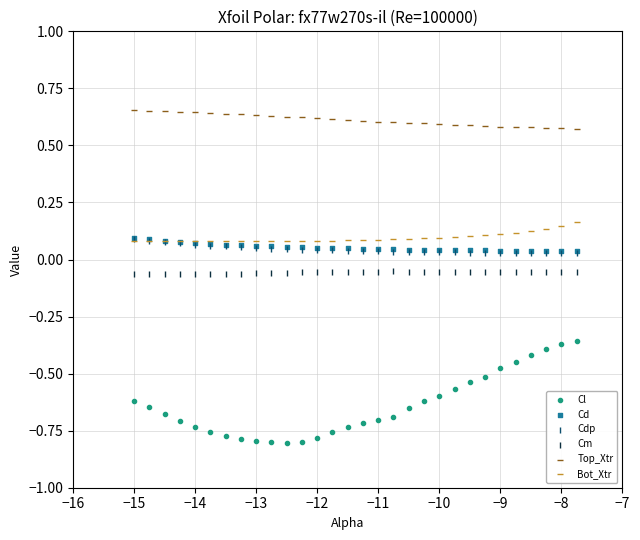

Which series has the largest Y range (max minus min)?

Cl